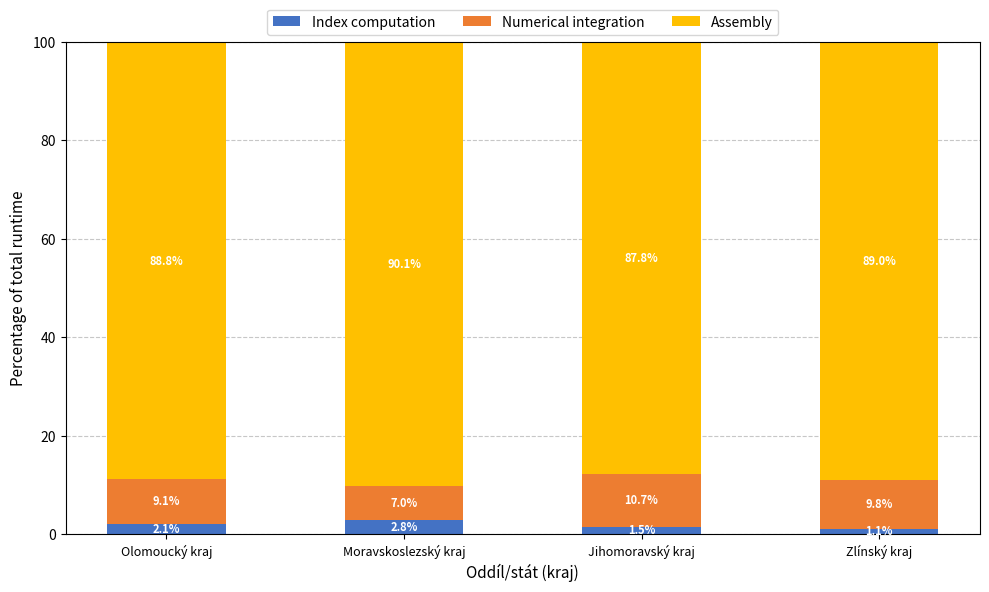

What is the total value across all series at Olomoucký kraj?

100.0